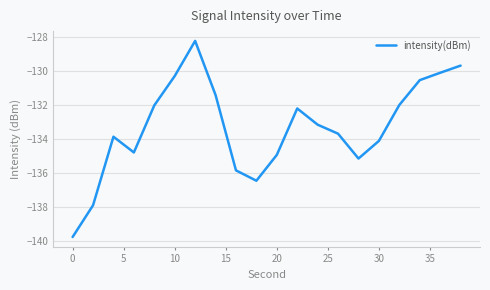

What is the smallest value displayed?

-139.8